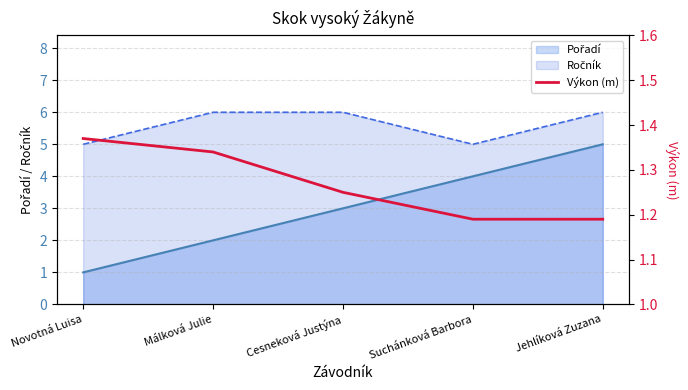

Reading left to right, what are all the values shown in this chart?

1.4	1.3	1.2	1.2	1.2